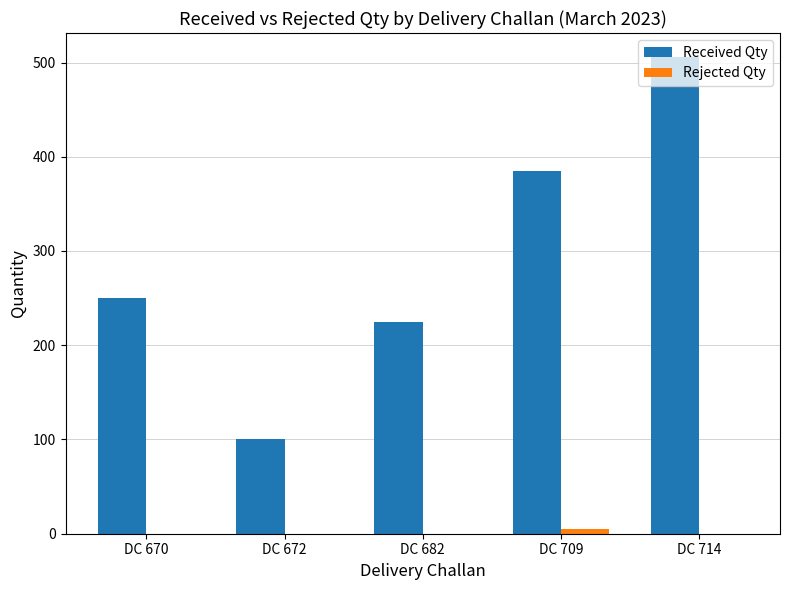

Is it true that Received Qty equals 250 at DC 670?

True